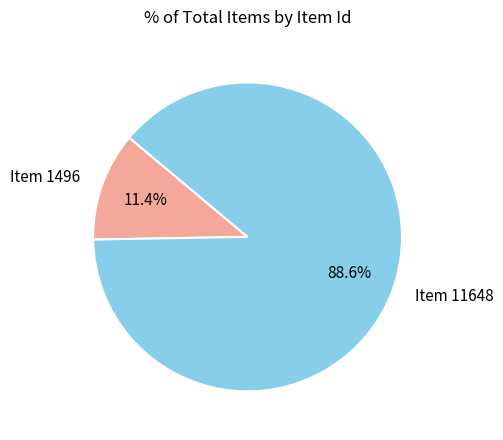

Approximately how many times larger is the value at Item 1496 compared to Item 11648?

0.1